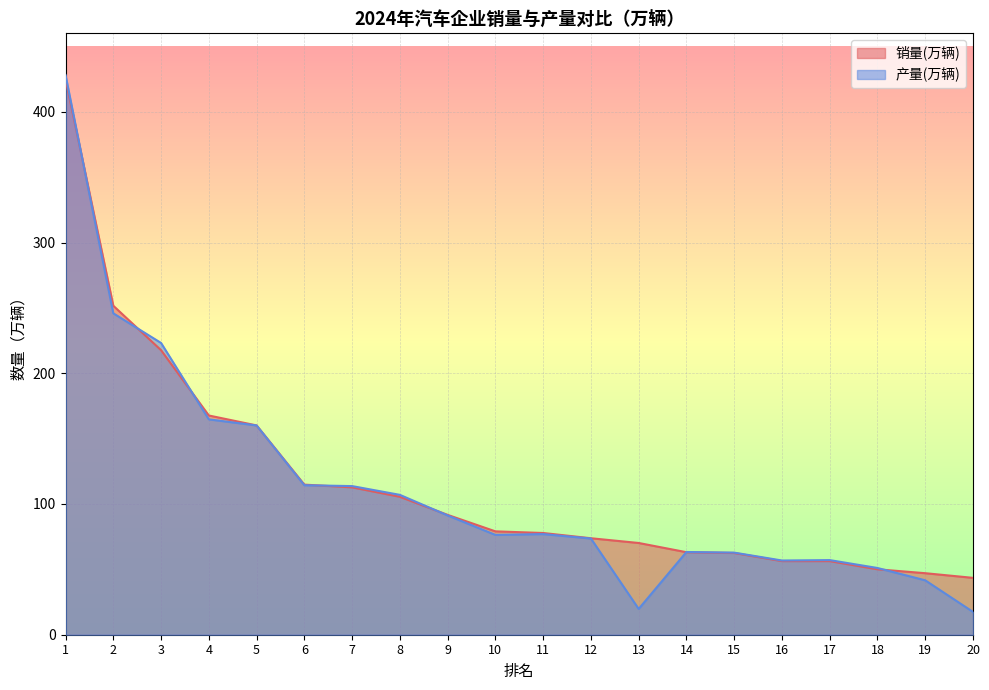

What is the difference between the highest and lowest values at 9?

0.4